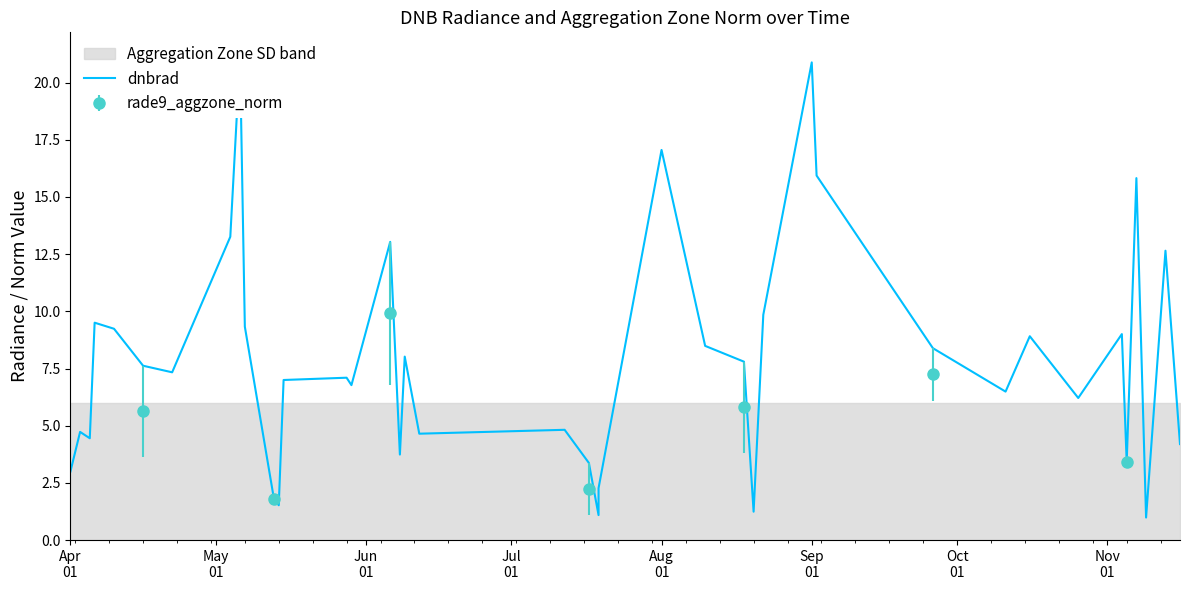

Does the chart display data point markers on the line(s)?

No